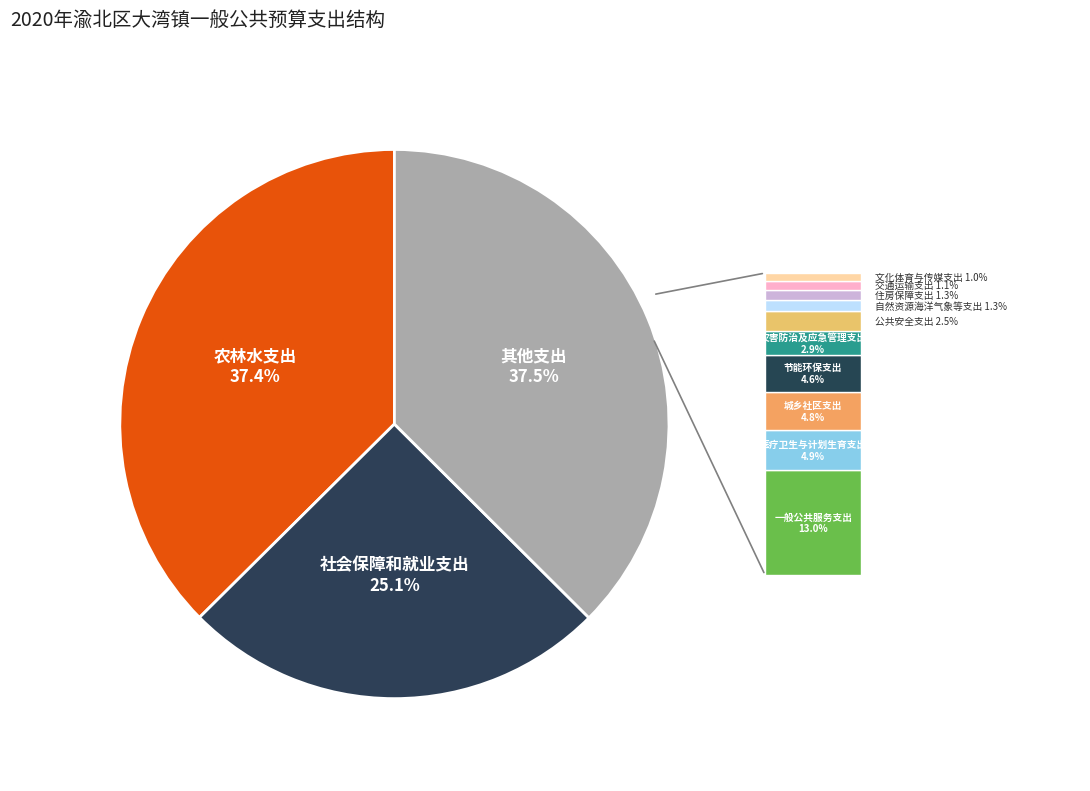

To the nearest percent, what percentage of the pie is 农林水支出?

37%